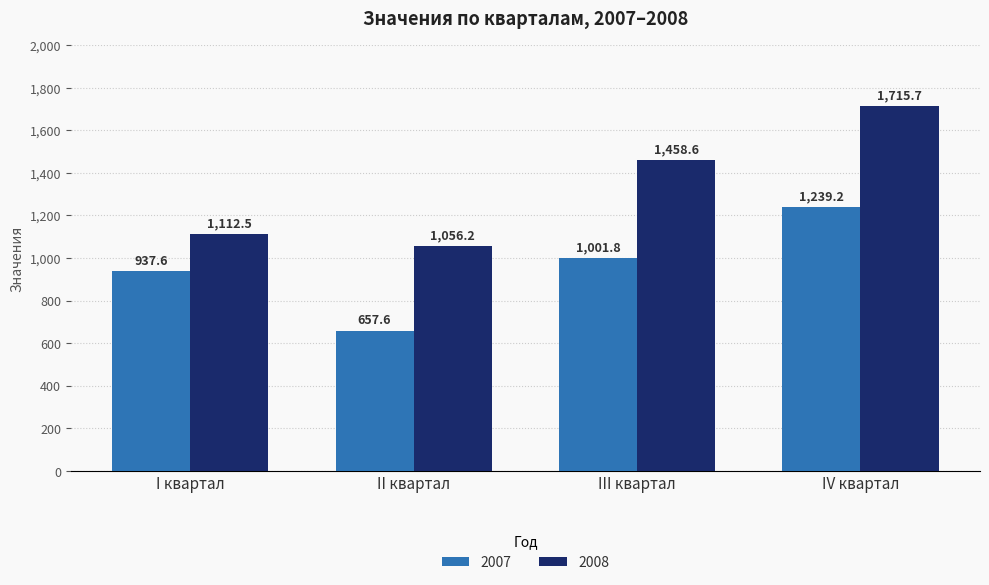

What is the greatest value displayed?

1715.7